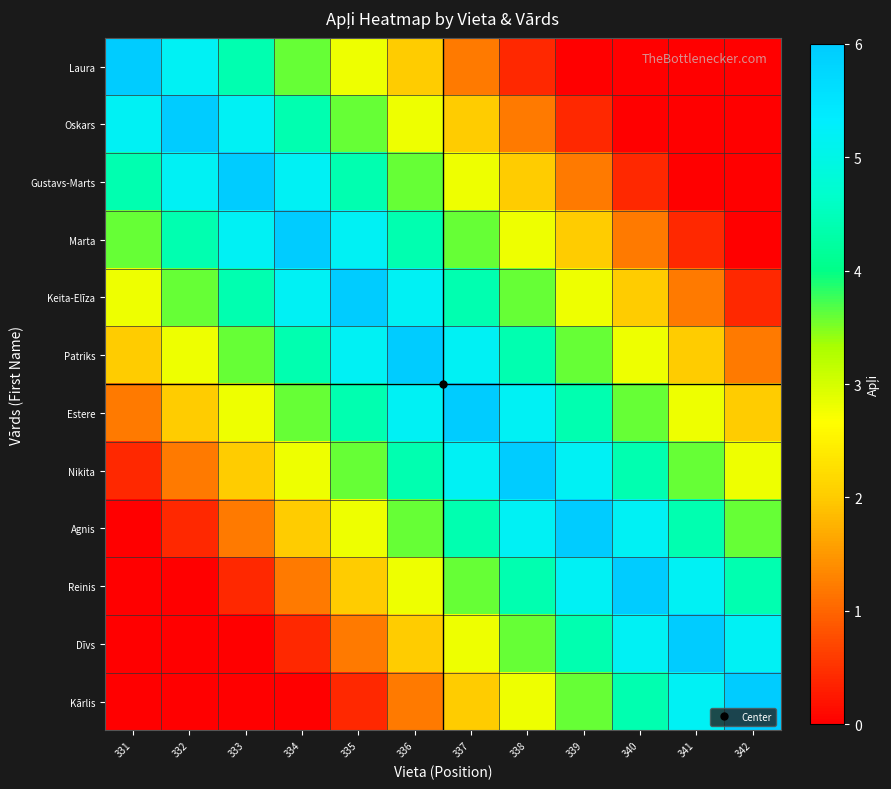

Reading right to left, what are all the values shown in this chart?

Laura: 342=0.0	341=0.0	340=0.0	339=0.0	338=0.4	337=1.2	336=2.0	335=2.8	334=3.6	333=4.4	332=5.2	331=6.0
Oskars: 342=0.0	341=0.0	340=0.0	339=0.4	338=1.2	337=2.0	336=2.8	335=3.6	334=4.4	333=5.2	332=6.0	331=5.2
Gustavs-Marts: 342=0.0	341=0.0	340=0.4	339=1.2	338=2.0	337=2.8	336=3.6	335=4.4	334=5.2	333=6.0	332=5.2	331=4.4
Marta: 342=0.0	341=0.4	340=1.2	339=2.0	338=2.8	337=3.6	336=4.4	335=5.2	334=6.0	333=5.2	332=4.4	331=3.6
Keita-Elīza: 342=0.4	341=1.2	340=2.0	339=2.8	338=3.6	337=4.4	336=5.2	335=6.0	334=5.2	333=4.4	332=3.6	331=2.8
Patriks: 342=1.2	341=2.0	340=2.8	339=3.6	338=4.4	337=5.2	336=6.0	335=5.2	334=4.4	333=3.6	332=2.8	331=2.0
Estere: 342=2.0	341=2.8	340=3.6	339=4.4	338=5.2	337=6.0	336=5.2	335=4.4	334=3.6	333=2.8	332=2.0	331=1.2
Nikita: 342=2.8	341=3.6	340=4.4	339=5.2	338=6.0	337=5.2	336=4.4	335=3.6	334=2.8	333=2.0	332=1.2	331=0.4
Agnis: 342=3.6	341=4.4	340=5.2	339=6.0	338=5.2	337=4.4	336=3.6	335=2.8	334=2.0	333=1.2	332=0.4	331=0.0
Reinis: 342=4.4	341=5.2	340=6.0	339=5.2	338=4.4	337=3.6	336=2.8	335=2.0	334=1.2	333=0.4	332=0.0	331=0.0
Dīvs: 342=5.2	341=6.0	340=5.2	339=4.4	338=3.6	337=2.8	336=2.0	335=1.2	334=0.4	333=0.0	332=0.0	331=0.0
Kārlis: 342=6.0	341=5.2	340=4.4	339=3.6	338=2.8	337=2.0	336=1.2	335=0.4	334=0.0	333=0.0	332=0.0	331=0.0